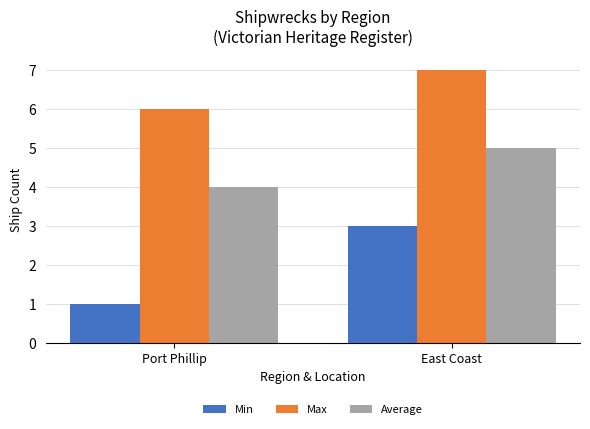

Is it true that Max equals 12 at East Coast?

False